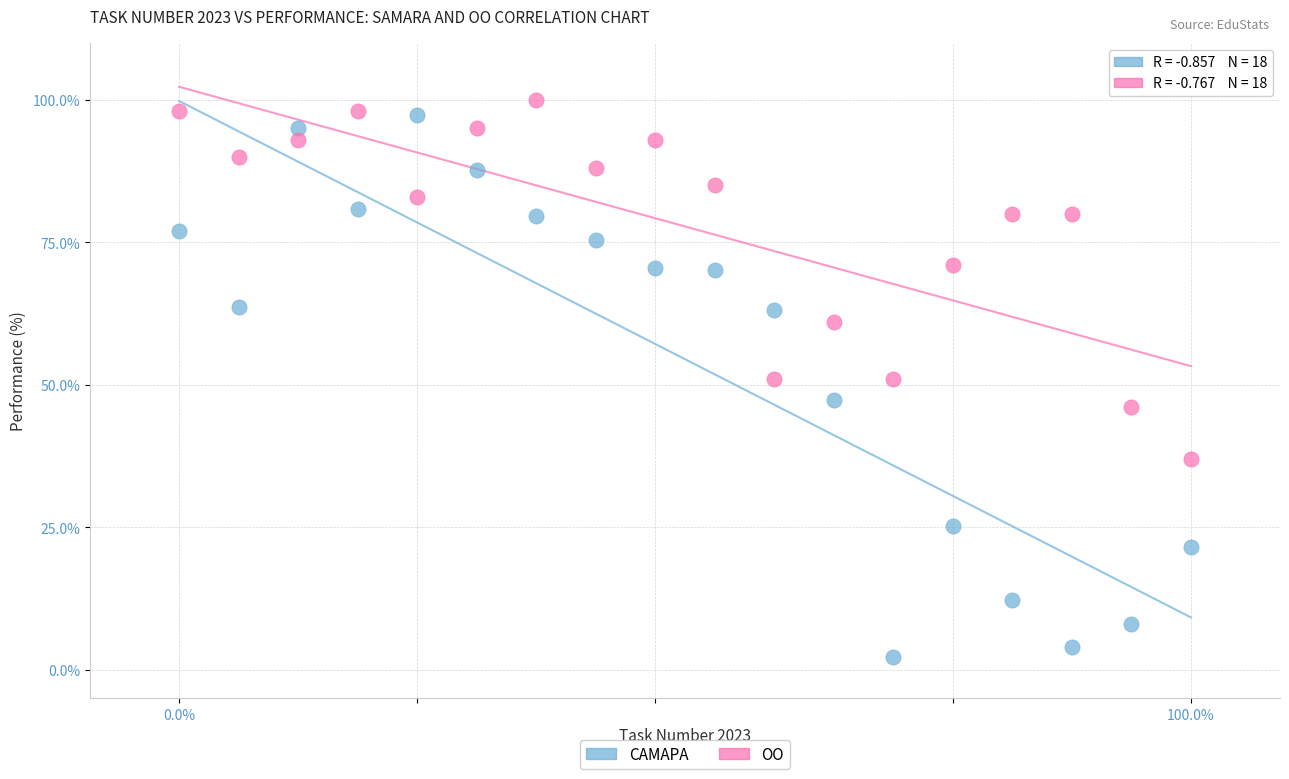

Across all data points, what is the range of Y values (max minus min)?

97.8